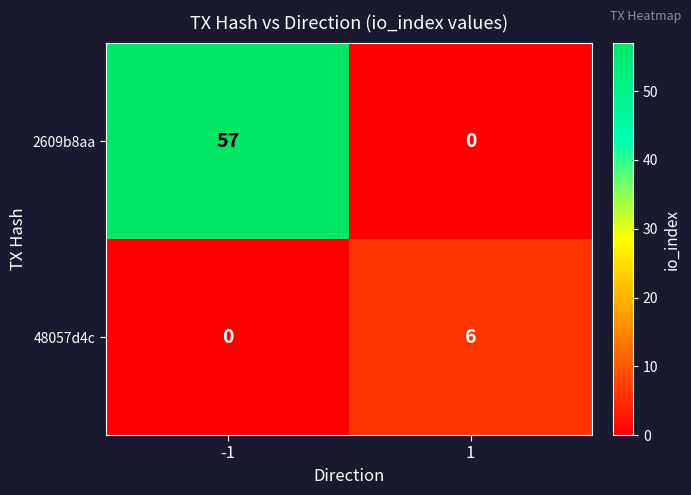

What is the sum of the 48057d4c values at -1 and 1?

6